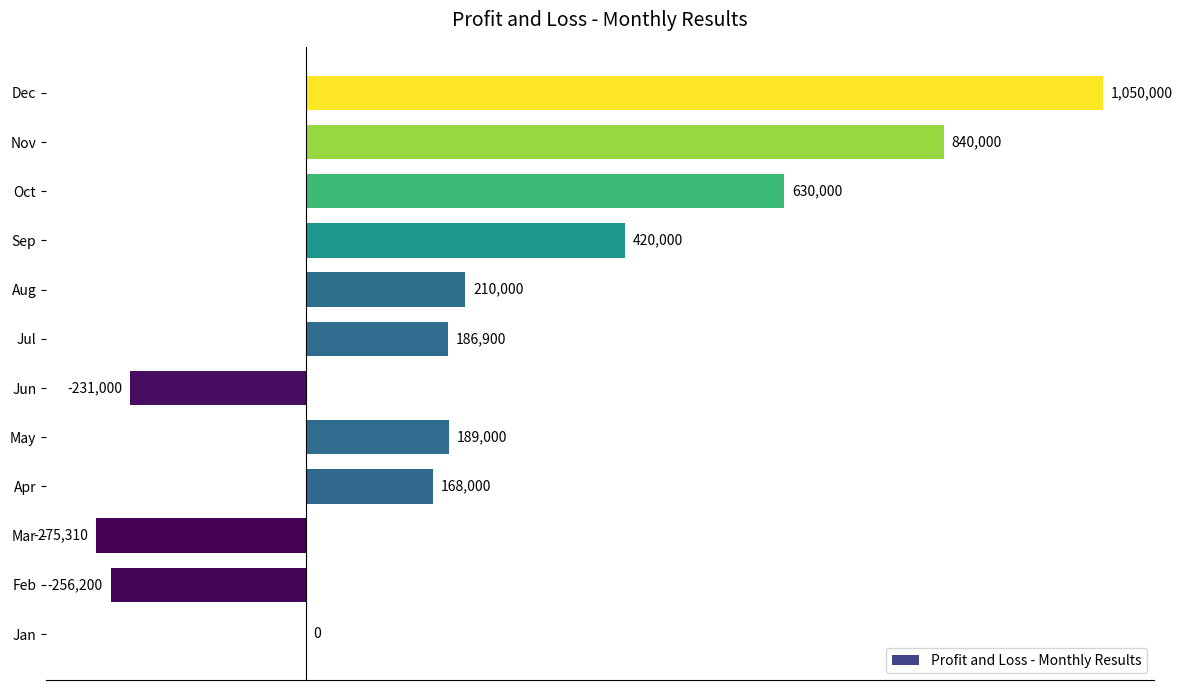

Are the bars horizontal?

Yes